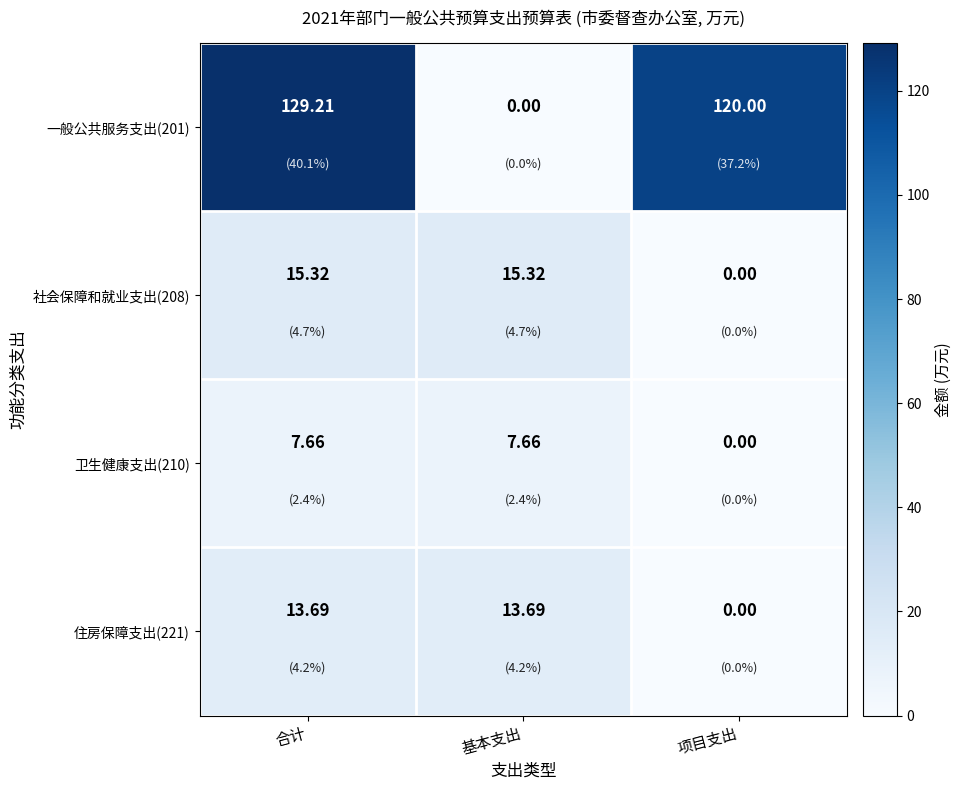

Count the number of data series in this chart.

4